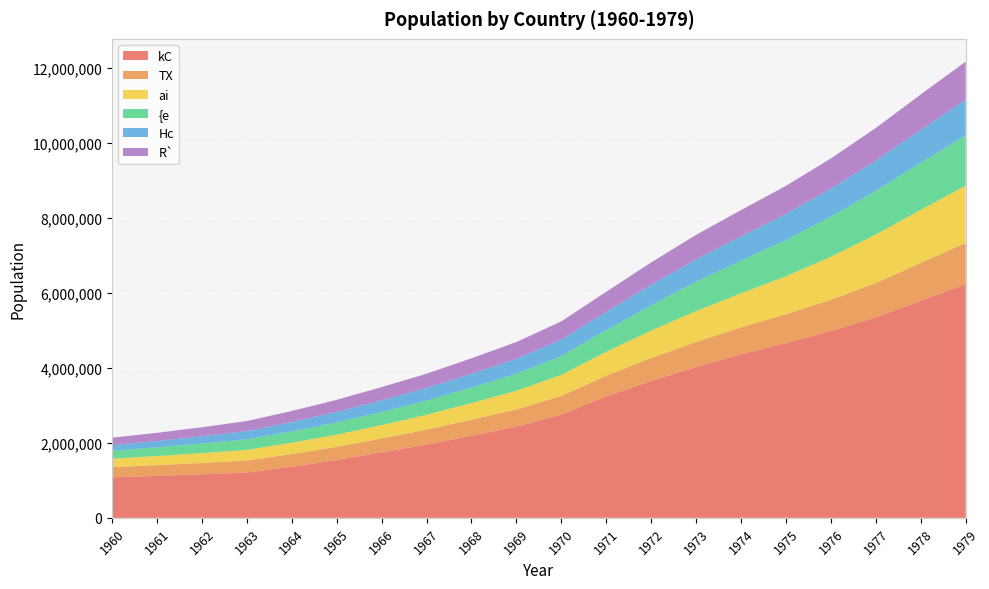

Reading left to right, extract all data points from this chart.

kC: 1079659	1119125	1161263	1208653	1363868	1542200	1745332	1954623	2190503	2433456	2753156	3239511	3652829	4022147	4365776	4663441	4983908	5348497	5791002	6234370
TX: 273909	286377	301467	319410	335760	352135	373163	397979	427353	458822	499472	551490	614000	667676	716926	767845	835203	916020	1012042	1101421
ai: 225153	243637	264518	285526	304550	325679	358255	397256	446440	500419	562459	641484	732297	826975	910993	1015056	1147209	1294796	1417645	1532203
{e: 212960	233669	257691	280526	302807	324707	350404	377566	412465	452830	502575	574980	670745	783733	868328	968628	1069818	1163794	1256171	1336632
Hc: 147912	168359	191673	220888	251183	281294	309743	337120	366717	398952	440090	489730	547060	599142	651158	696262	749501	810724	880139	953860
R`: 199951	217997	240429	267594	293456	322679	351487	381003	414414	445858	485316	535213	598890	651373	699735	748793	804466	870493	941650	1016106